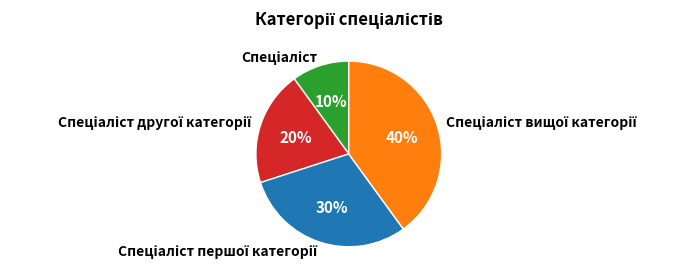

To the nearest percent, what is the difference between the largest and smallest slice percentages?

30%